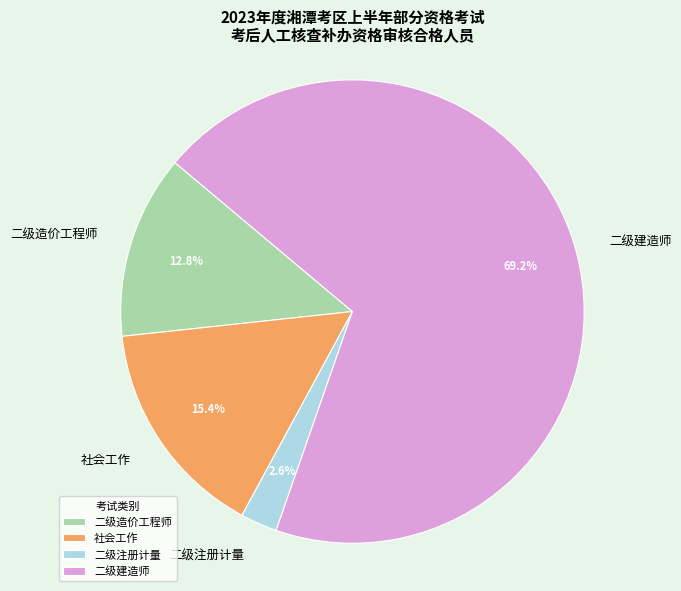

What is the ratio of the value at 社会工作 to the value at 二级造价工程师?

1.2